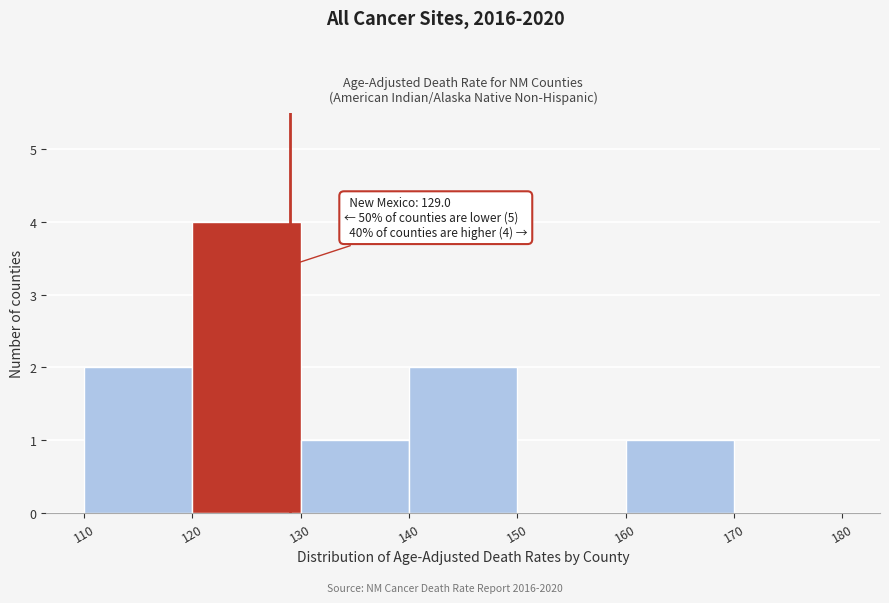

Over which range of the x-axis is the bar tallest?

120 to 130